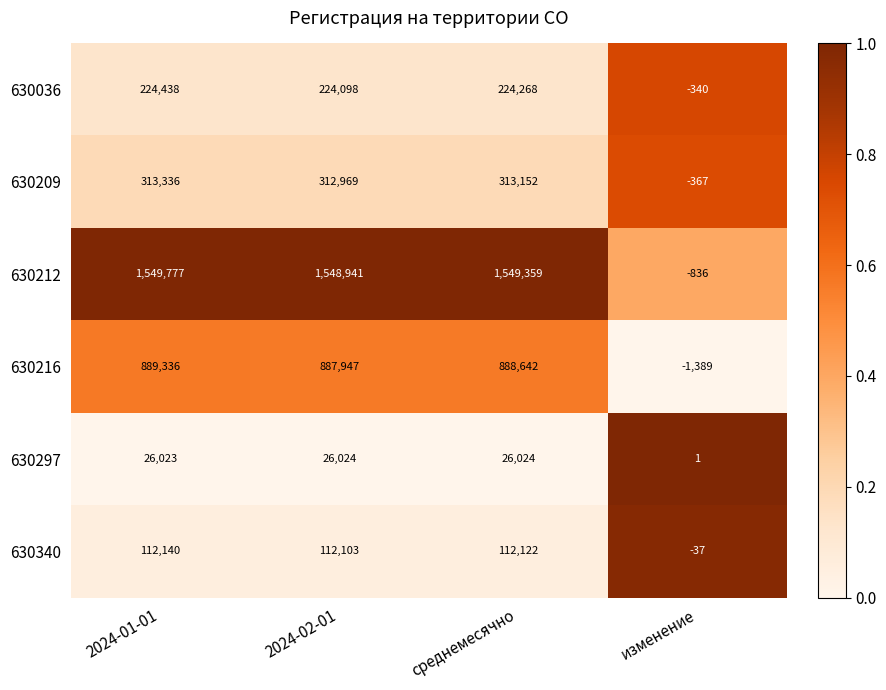

Which series has the widest spread of values?

630212